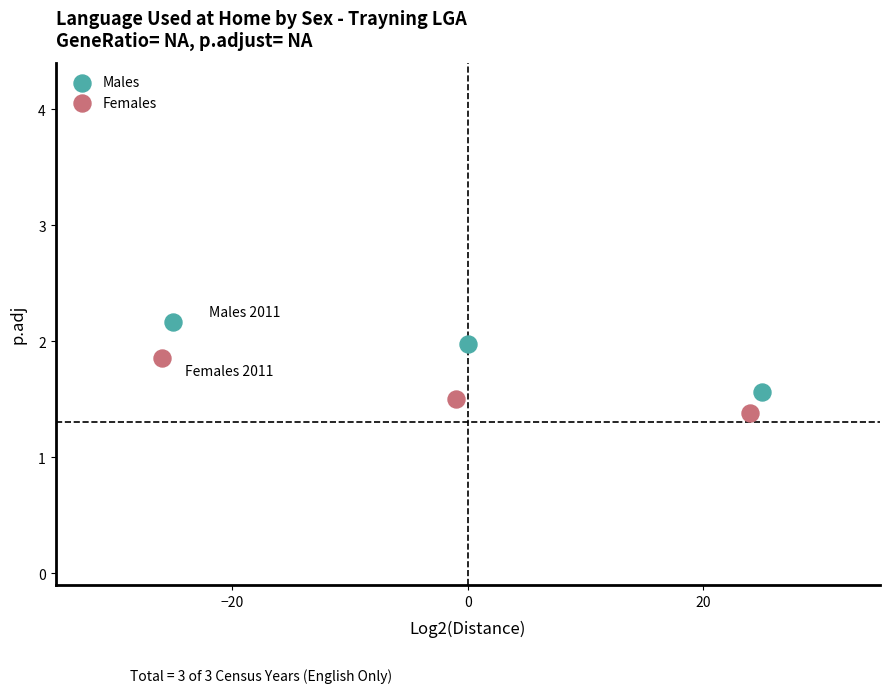

Which series has the largest Y range (max minus min)?

Males